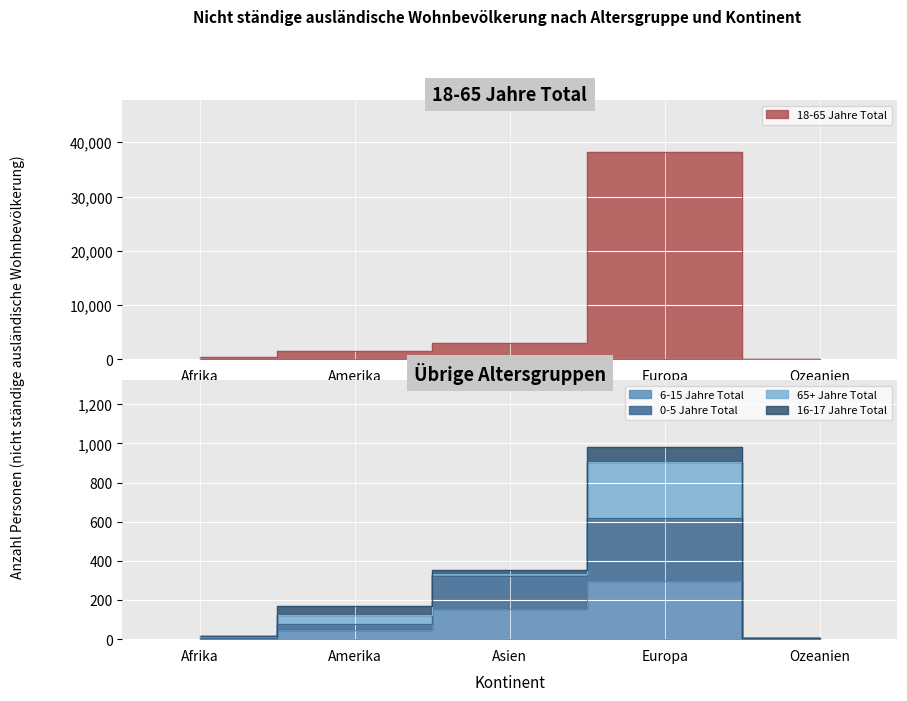

The value of 18-65 Jahre Total at Amerika is 551. True or false?

False